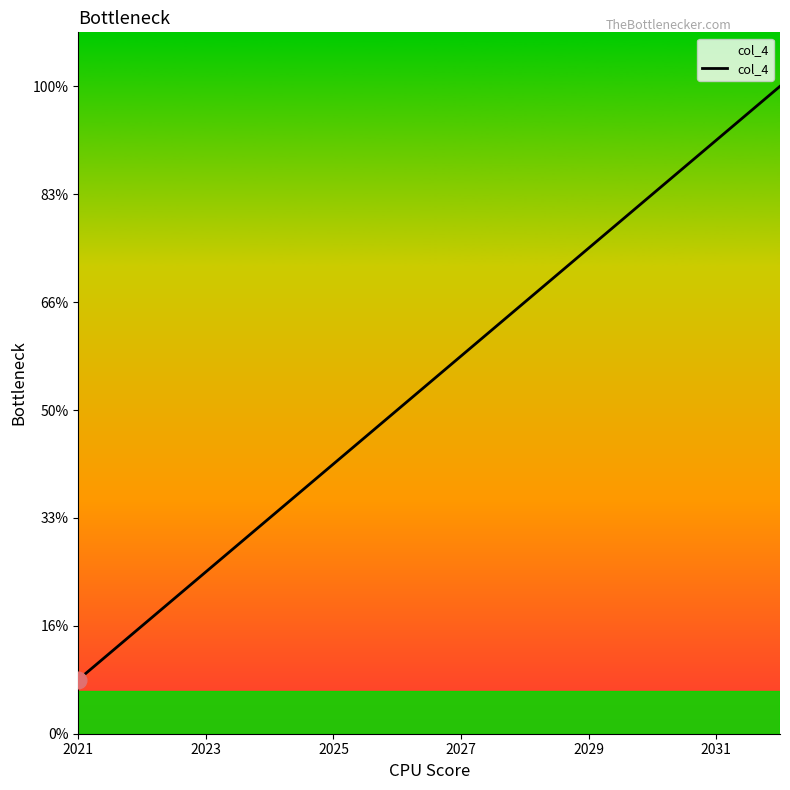

Is this an area chart (filled region under the line)?

Yes